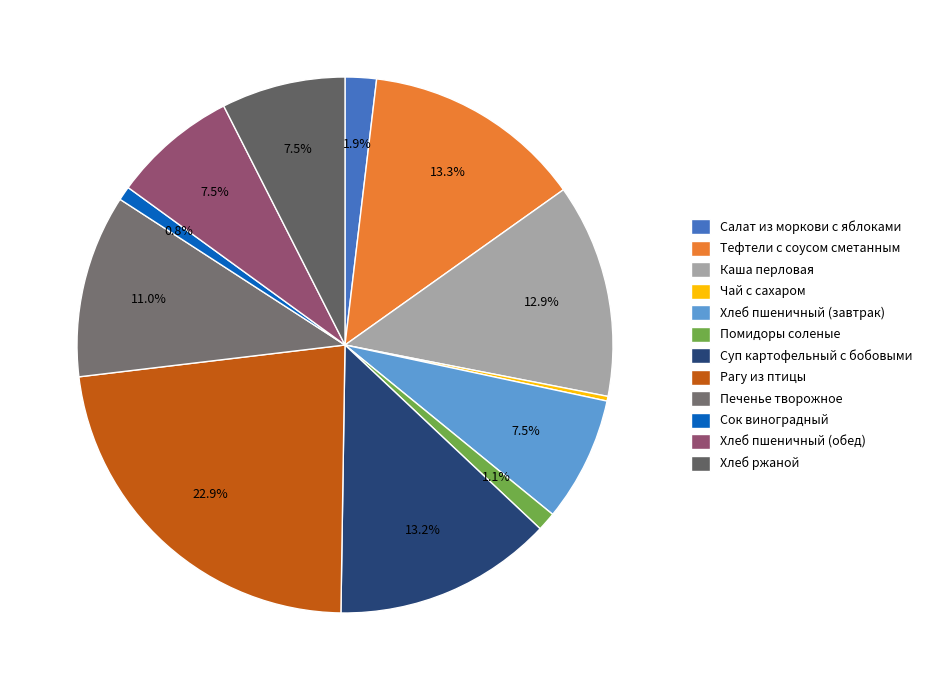

What is the total percentage of Каша перловая and Сок виноградный?

13.8%